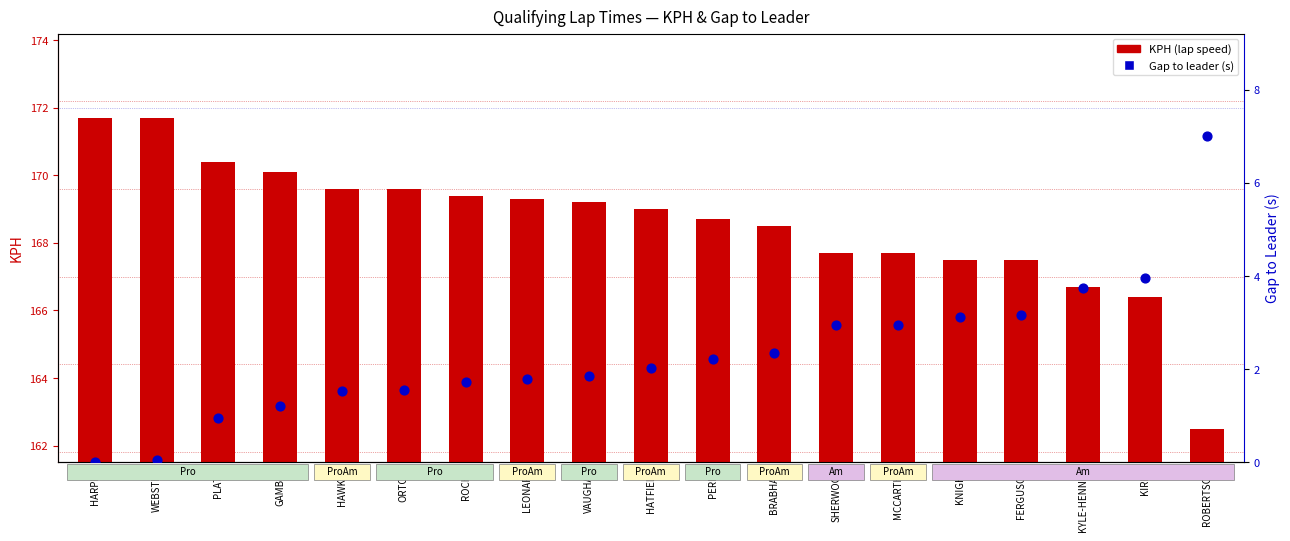

Which series reaches the maximum Y coordinate?

KPH (lap speed)